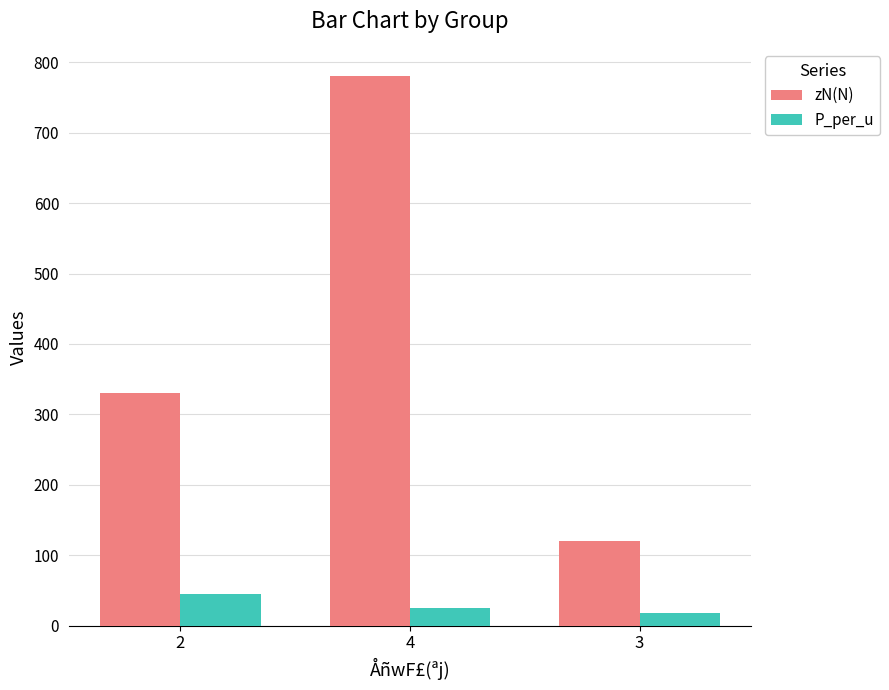

What is the difference between the maximum and minimum values in the zN(N) series?

660.0